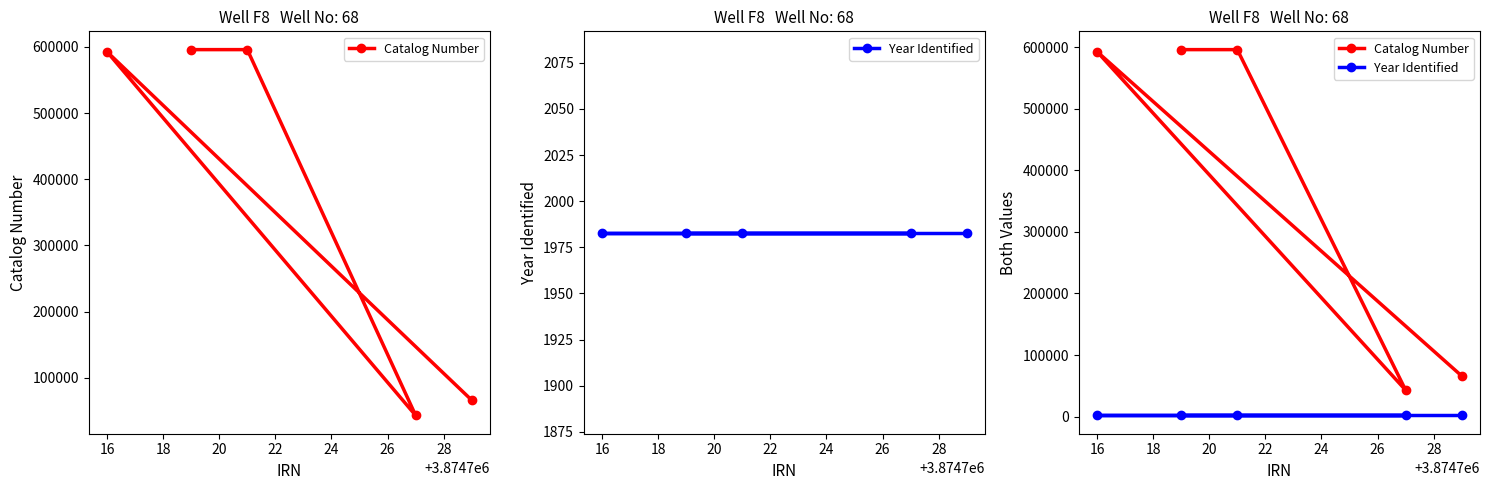

List the series in order of their peak value, highest first.

Catalog Number, Year Identified